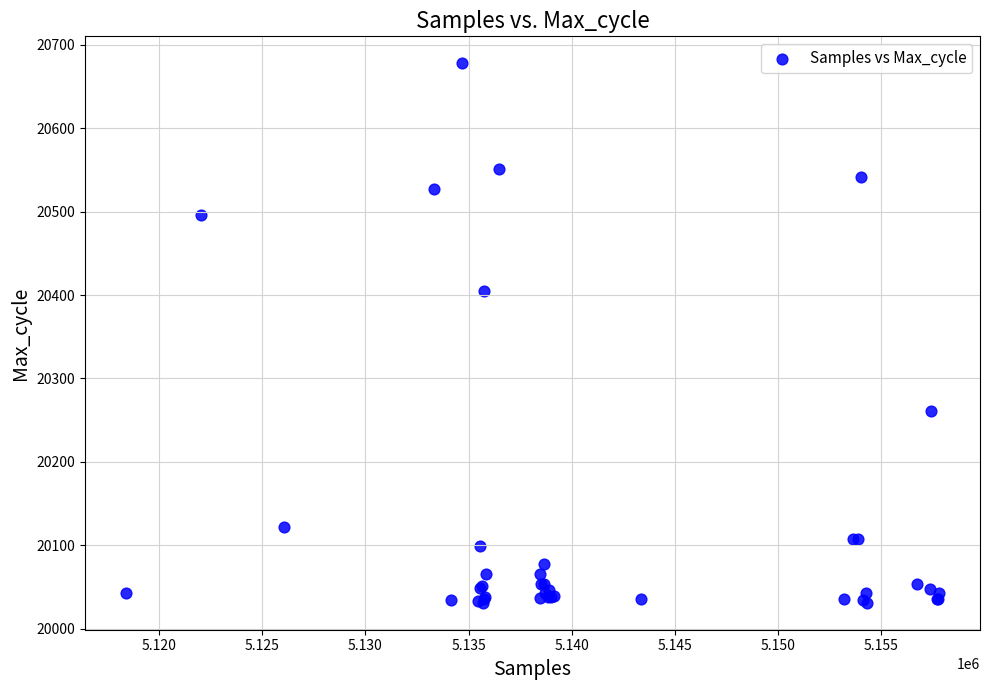

What Y value in the scatter plot is closest to 20354?

20405